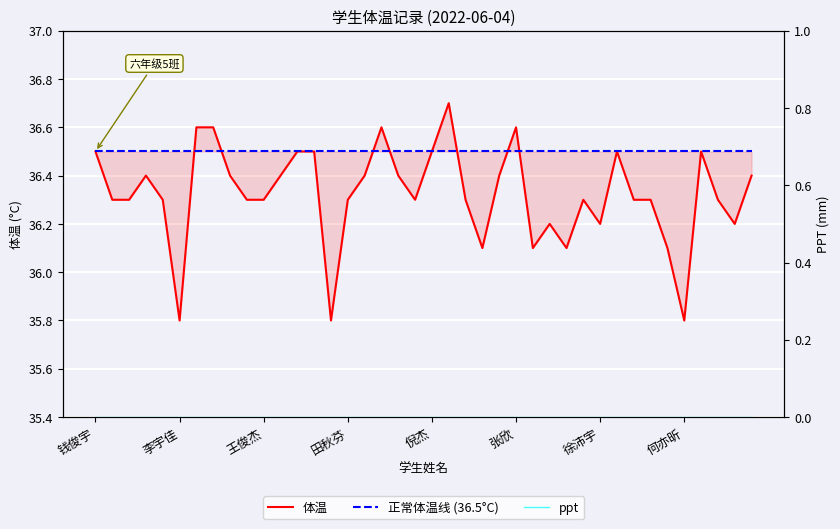

Is it true that 正常体温线 (36.5°C) equals 18.9 at 21?

False